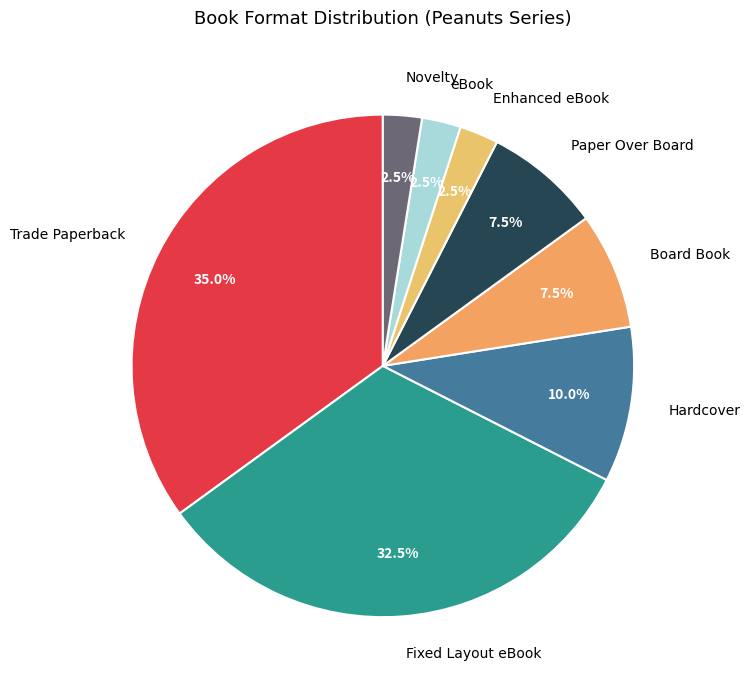

True or false: Hardcover accounts for 18% of the total.

False